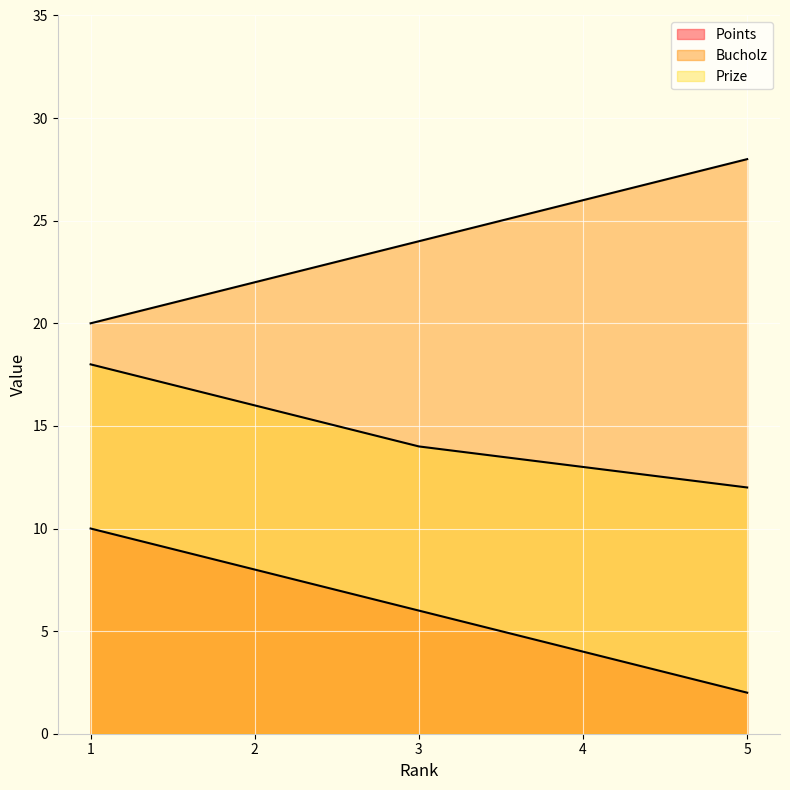

What is the approximate value of Prize at 1?

18